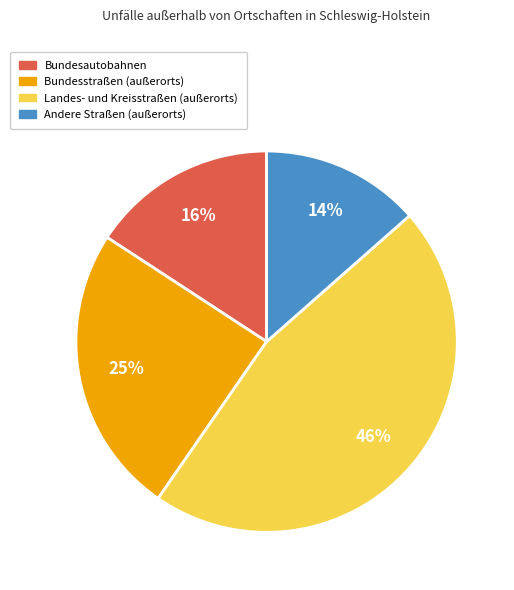

Does any single category account for the majority?

No